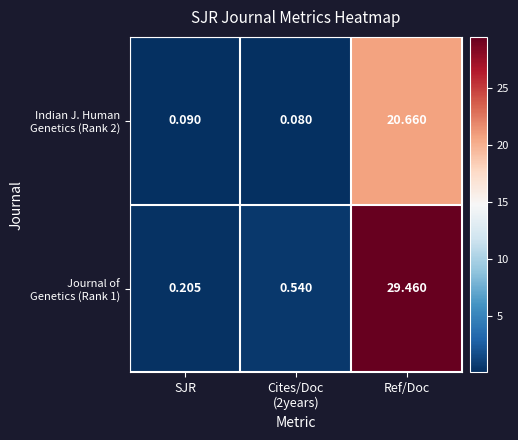

What is the greatest value displayed?

29.5